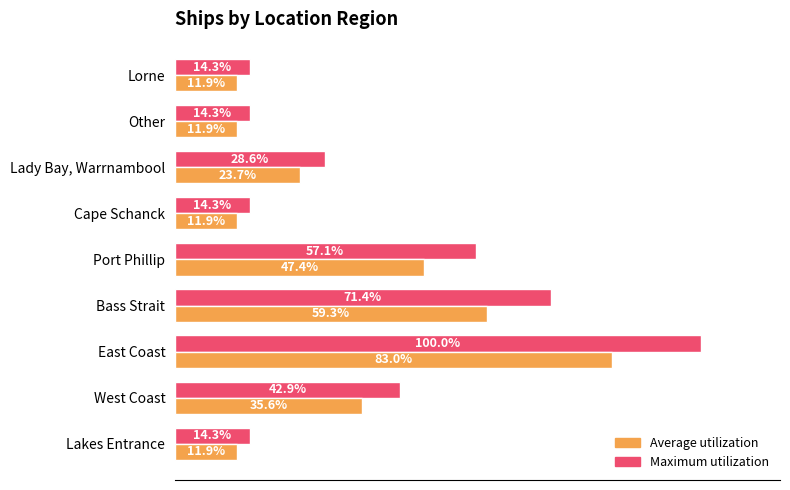

Which series has the widest spread of values?

Maximum utilization